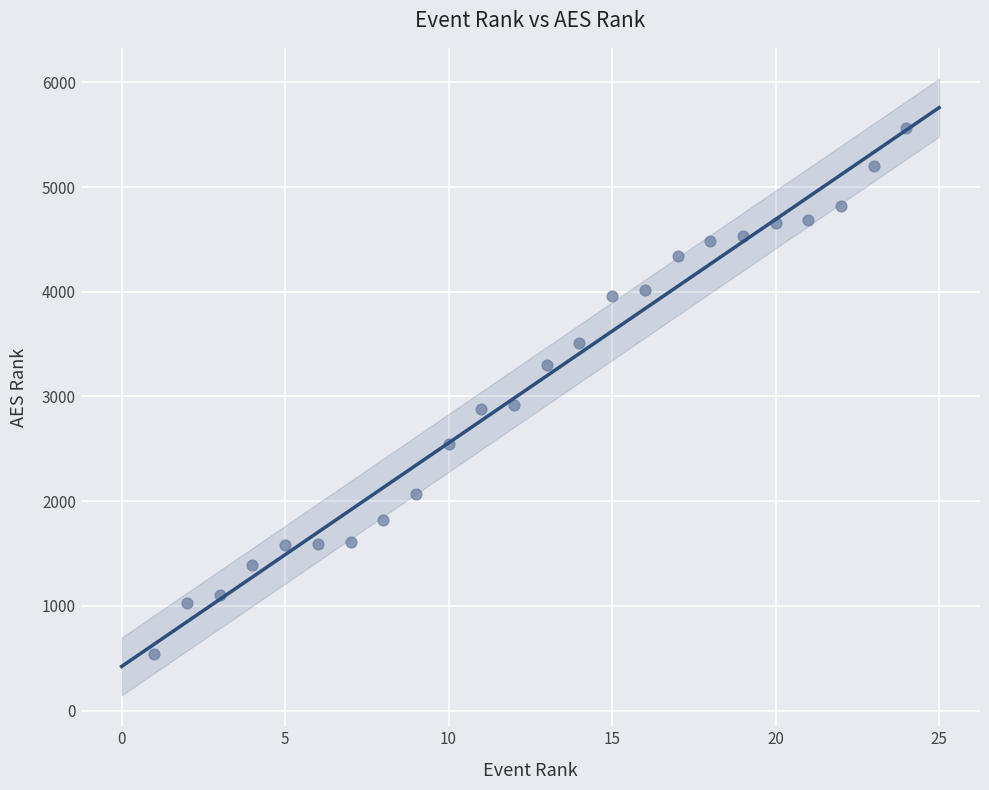

What is the range of X values (max minus min)?

23